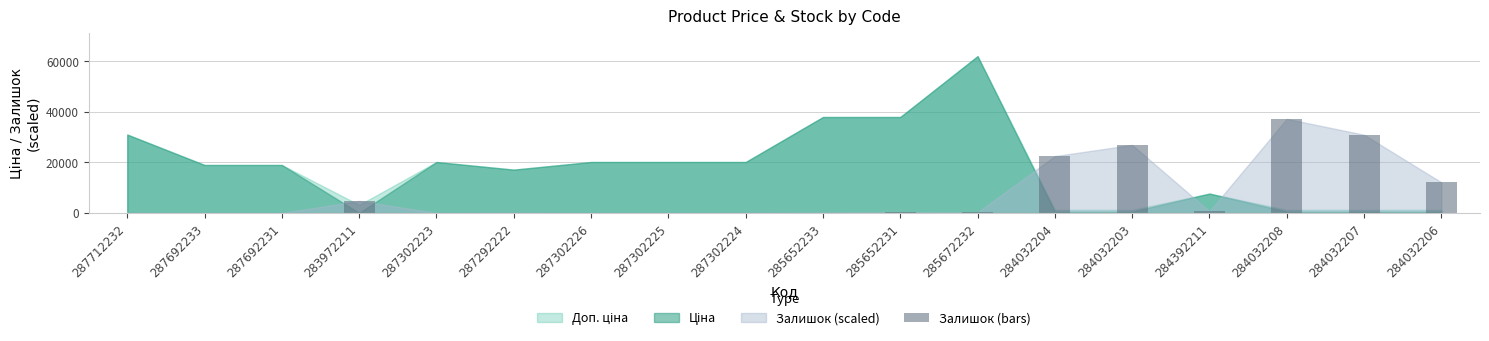

What is the change in value from 287692231 to 283972211?

+4784.8